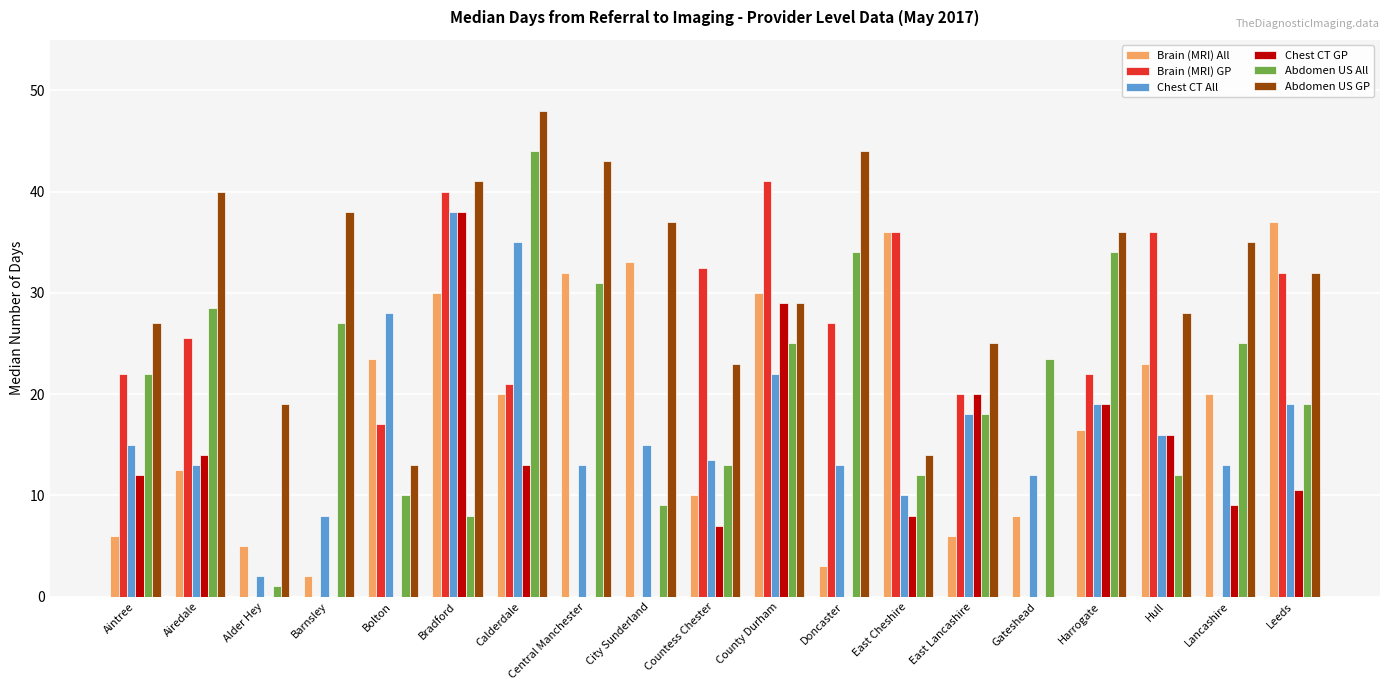

At which category is the sum across all series the highest?

Bradford